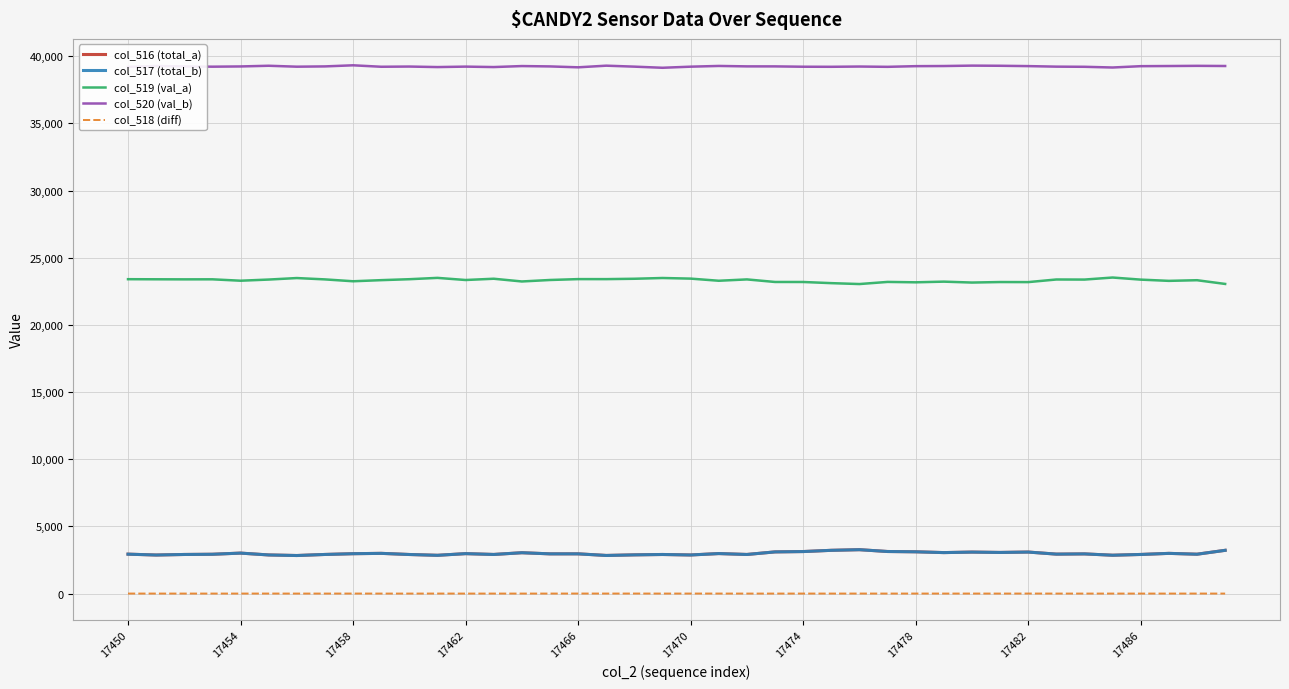

Which series has the largest total across all categories?

col_520 (val_b)